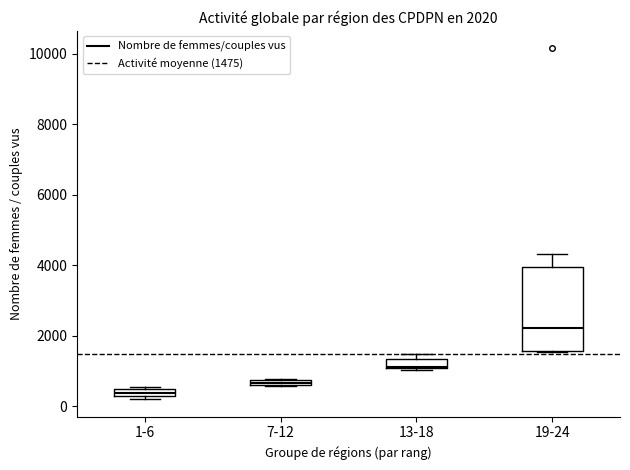

Which box is the tallest, from its lower edge to its upper edge?

19-24